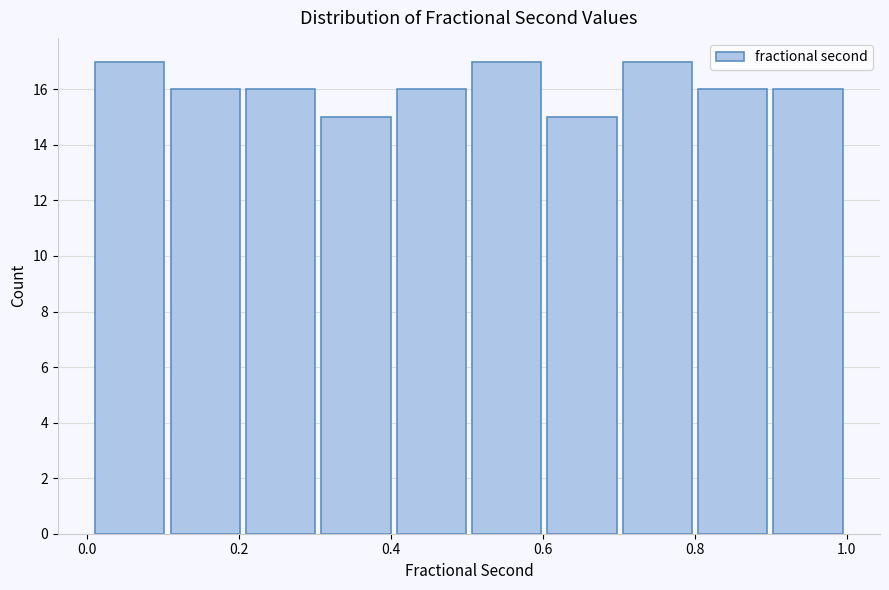

Reading left to right, transcribe this chart: for each bar, give the range it covers on the x-axis and its height. Neither the bar edges nor the heights are printed on the chart, so give them approximately, as read against the axes.

0.0 to 0.1: 17
0.1 to 0.2: 16
0.2 to 0.3: 16
0.3 to 0.4: 15
0.4 to 0.5: 16
0.5 to 0.6: 17
0.6 to 0.7: 15
0.7 to 0.8: 17
0.8 to 0.9: 16
0.9 to 1.0: 16